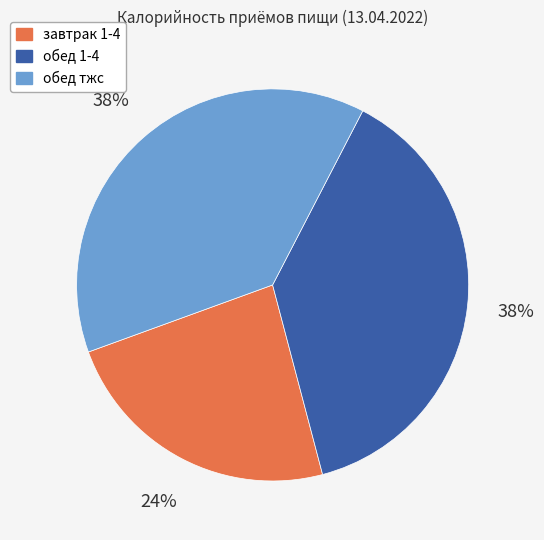

Does обед тжс account for over 50% of the chart?

No